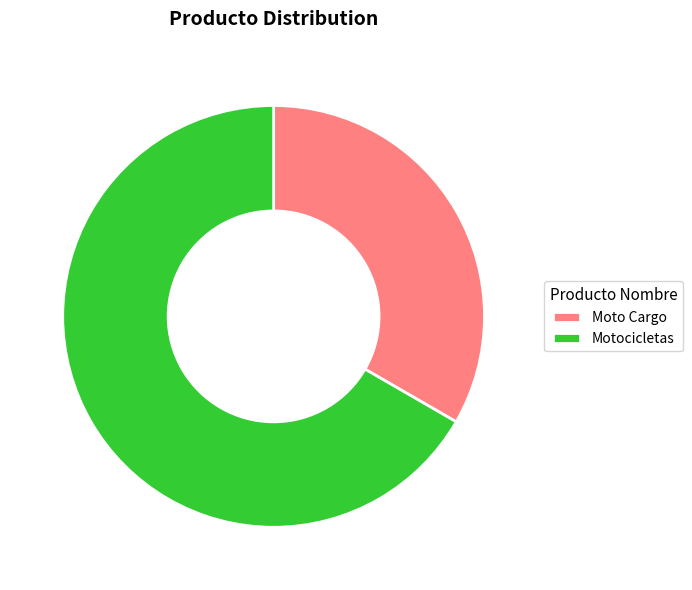

Rank the categories by value from highest to lowest.

Motocicletas, Moto Cargo